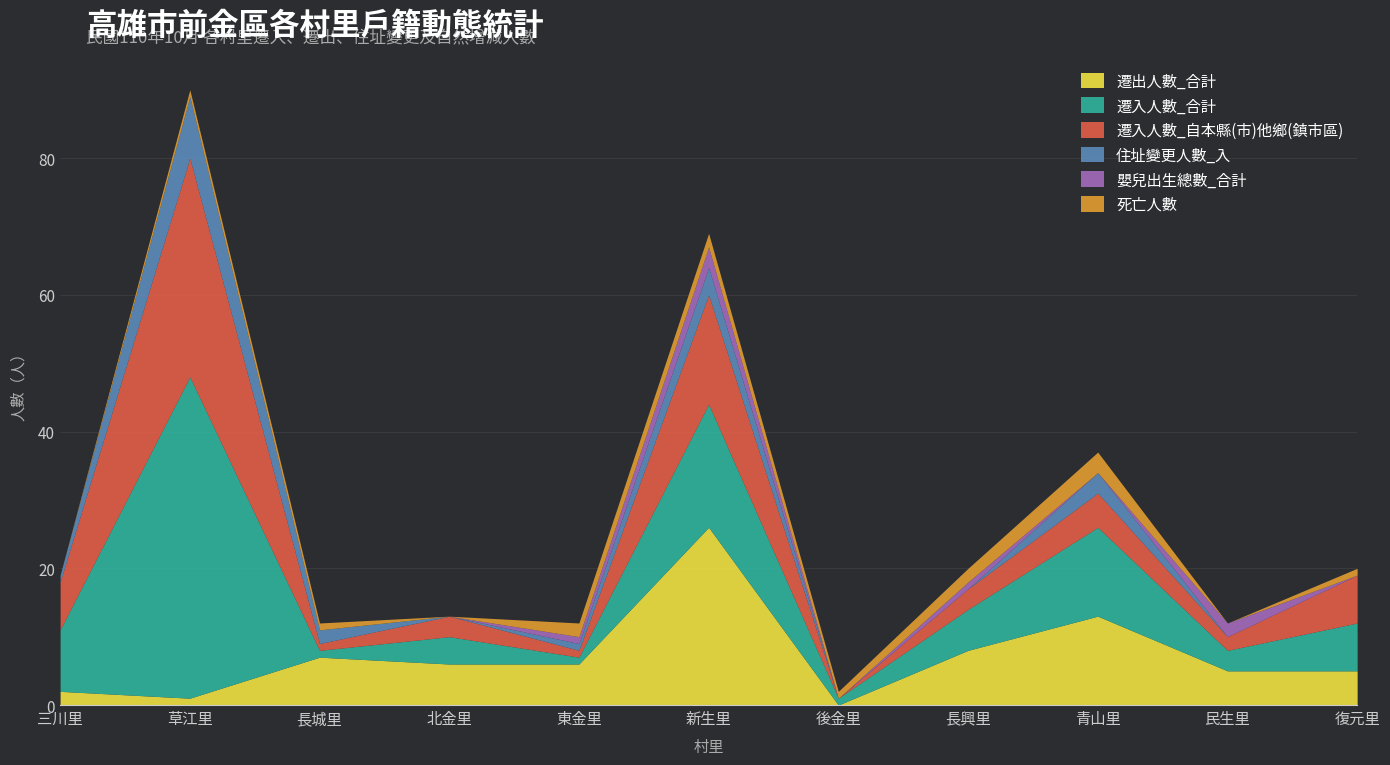

Which series changed the most between 長城里 and 復元里?

遷入人數_合計